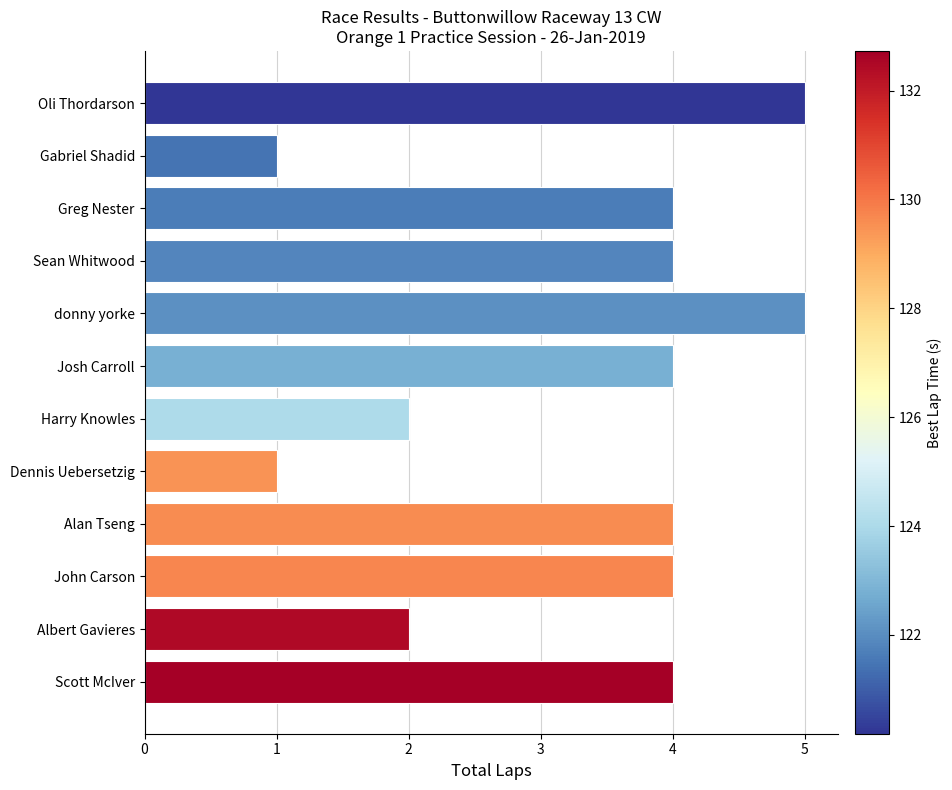

What is the difference between the second highest and minimum values?

4